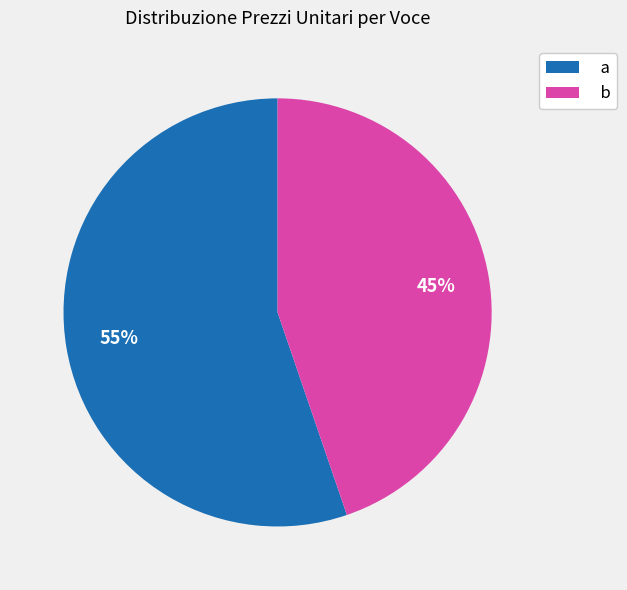

The b slice represents 45% of the pie. True or false?

True